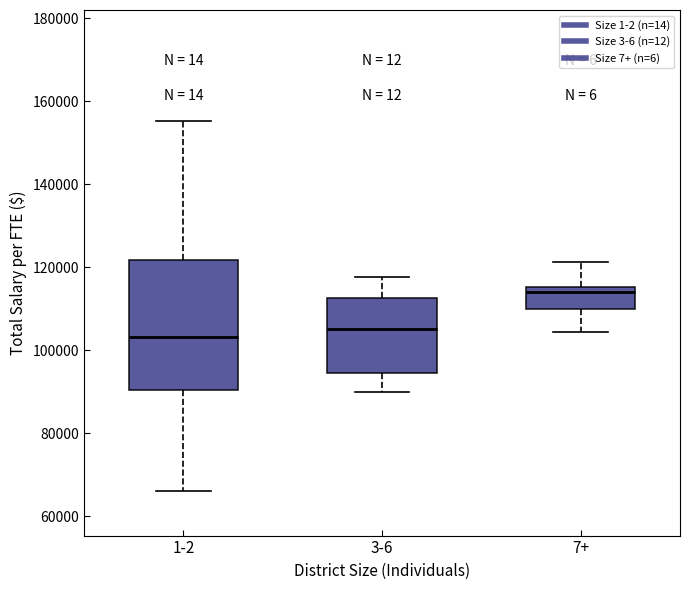

Which box is the tallest, from its lower edge to its upper edge?

1-2